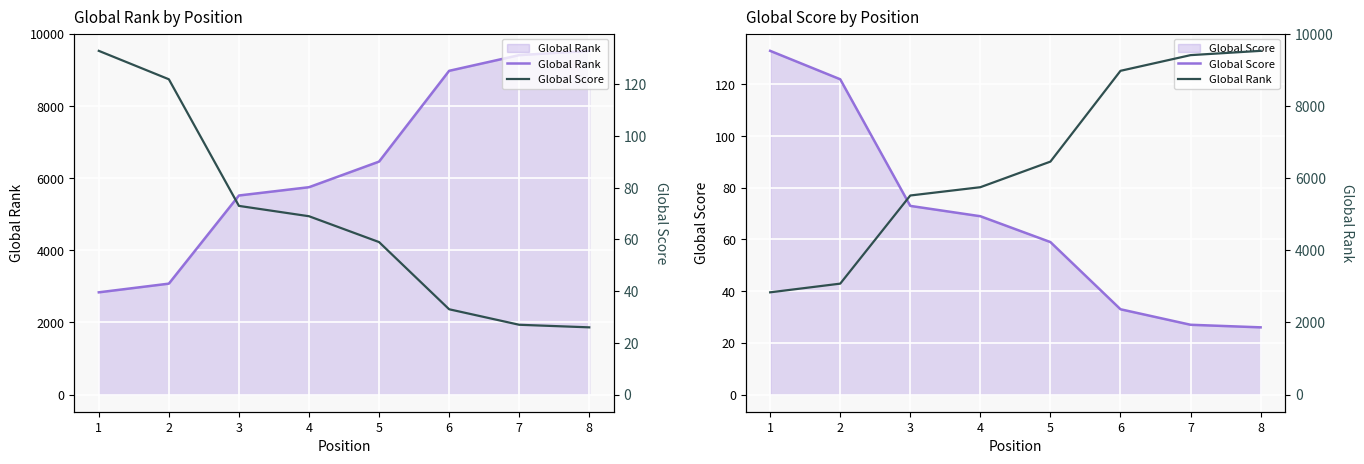

Which category has the lowest value across all series?

8